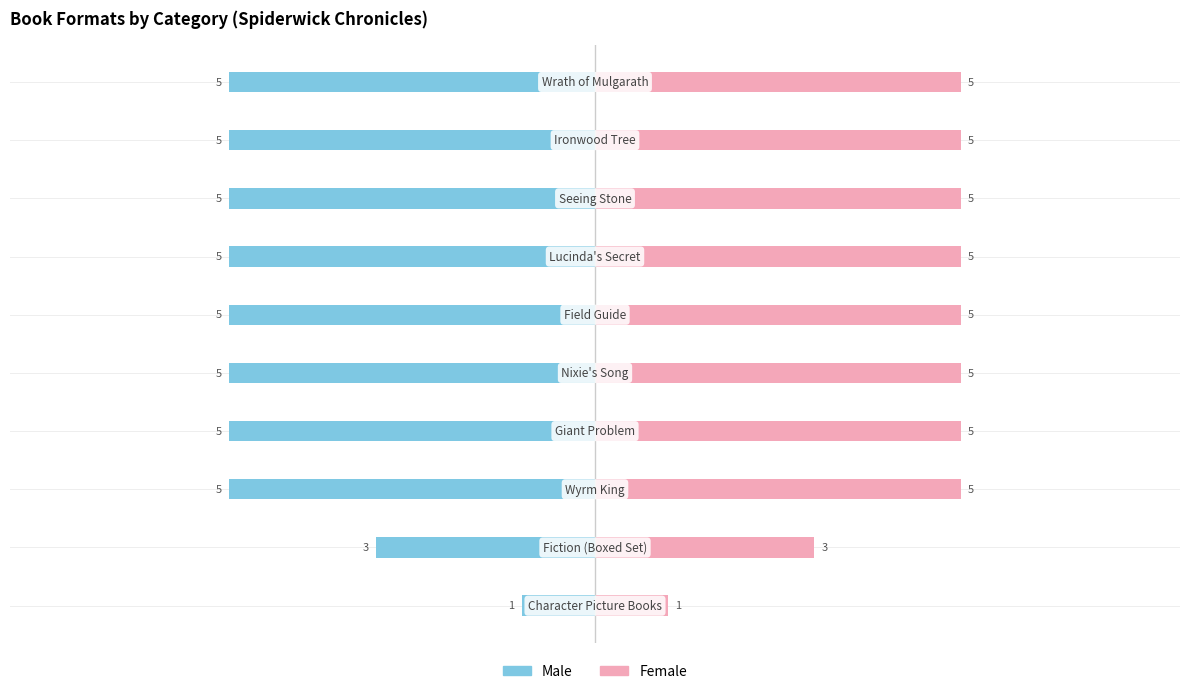

Is the value of Female at 0 greater than the value of Male at 8?

Yes